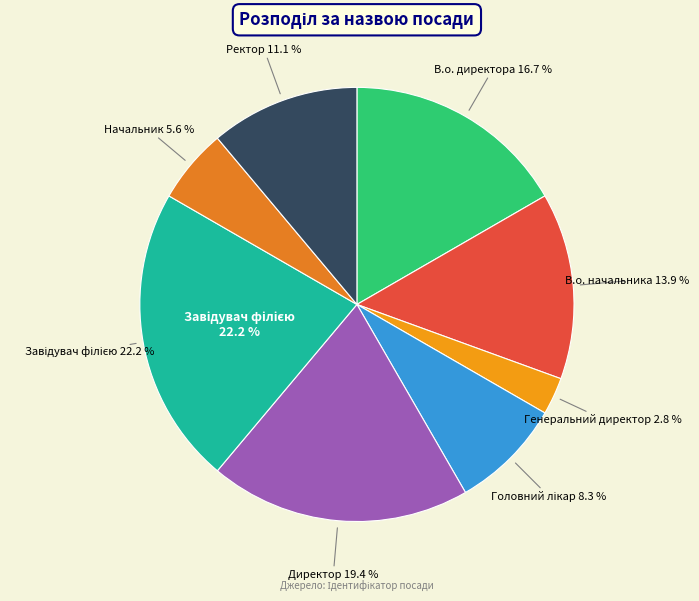

The Головний лікар slice represents 1% of the pie. True or false?

False